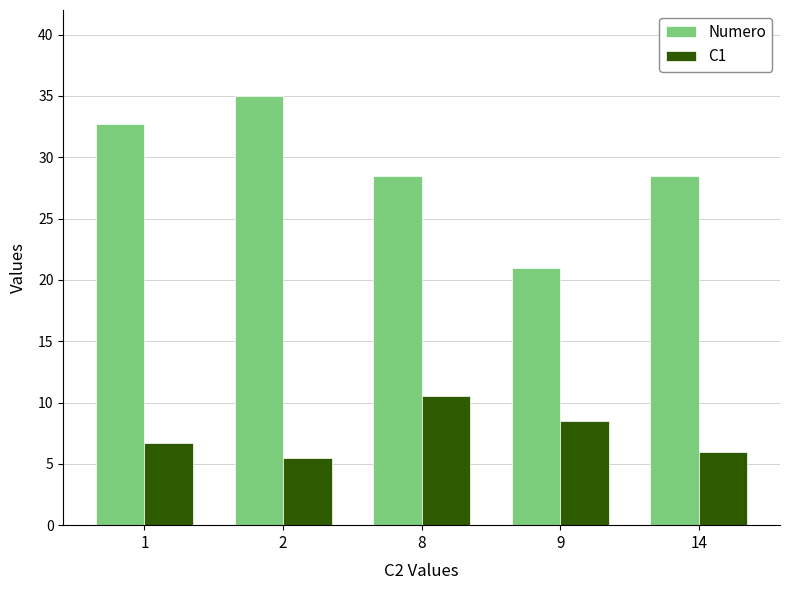

What is the difference between the maximum and second lowest values in the Numero series?

6.5